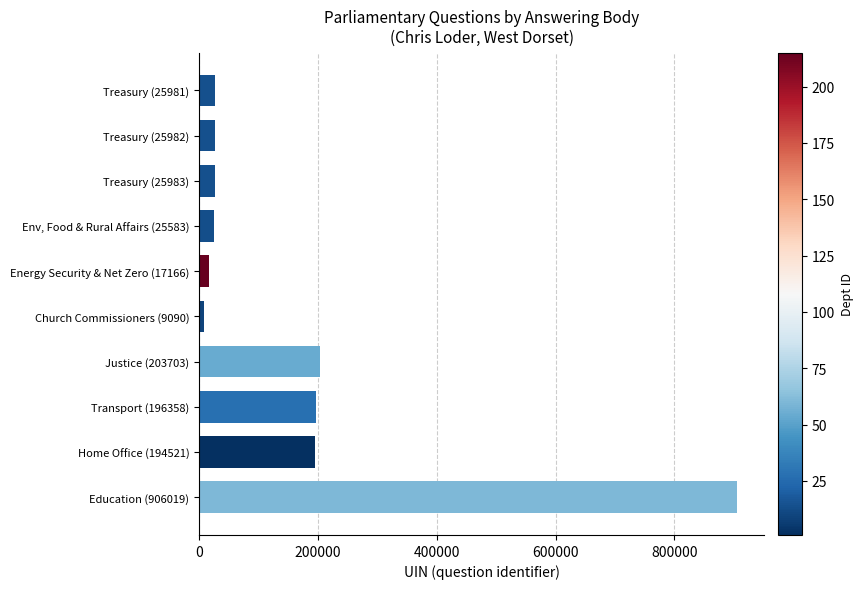

What is the label of the 3rd bar from the top?

Treasury (25983)